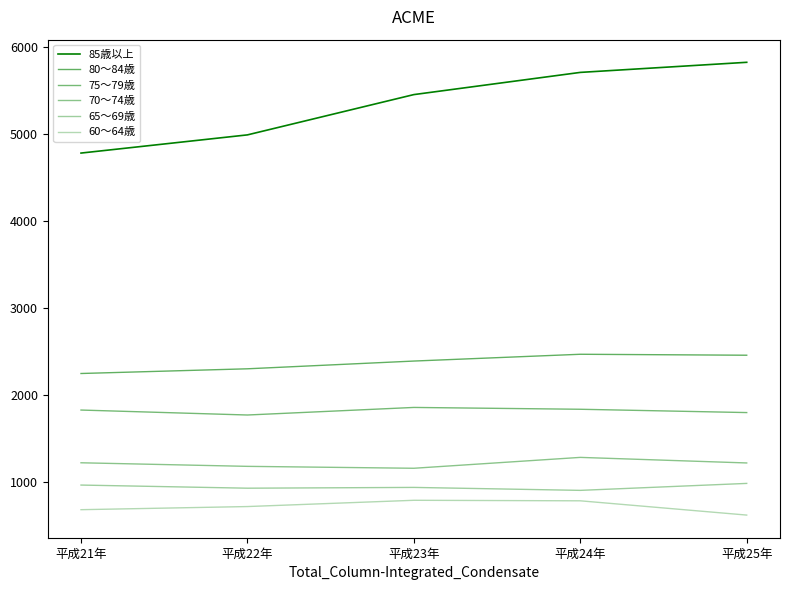

How many lines are shown in the chart?

6